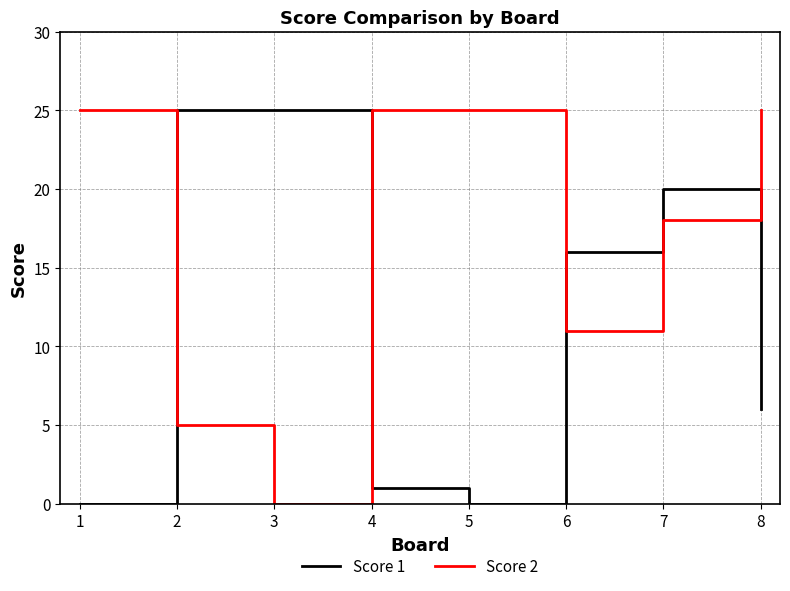

What is the spread (max minus min) of values at 7?

2